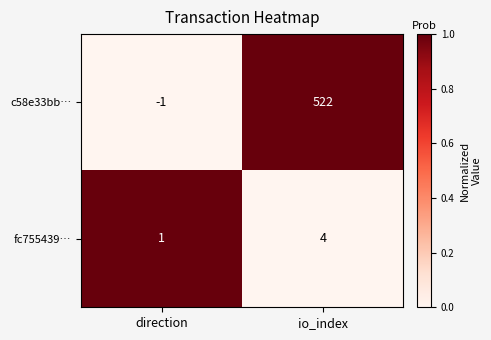

True or false: c58e33bb… has a value of 786 at io_index.

False